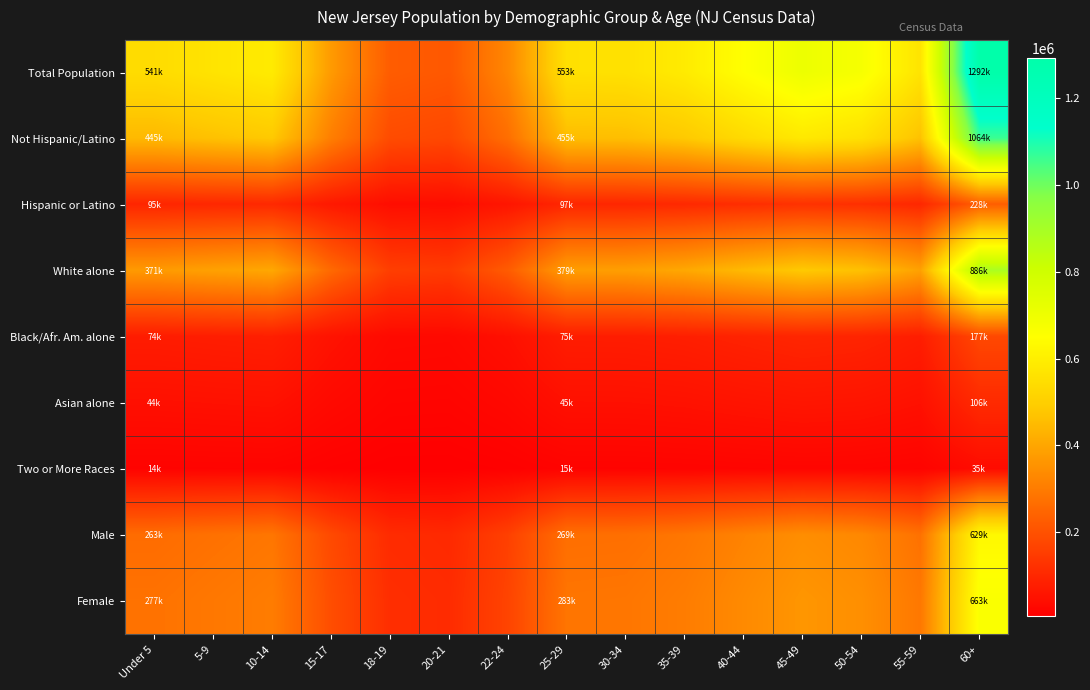

At which category is the sum across all series the highest?

60+